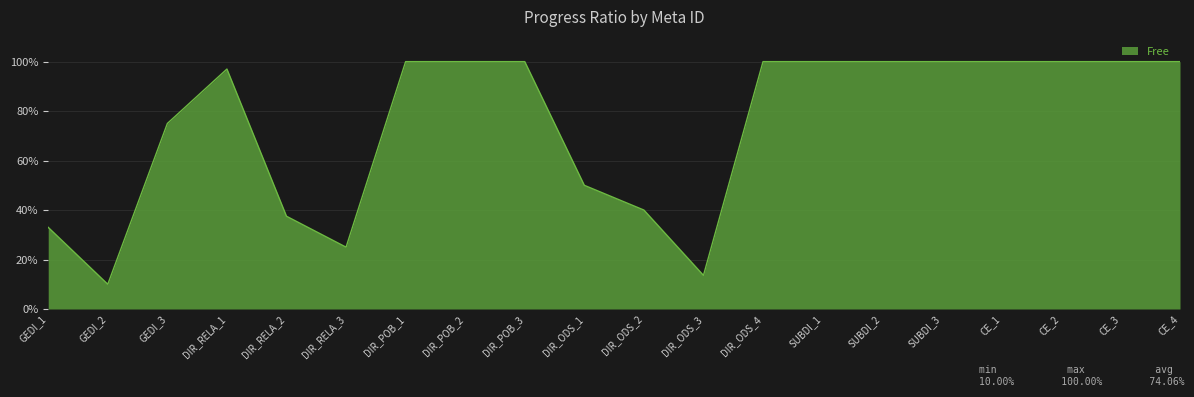

List the labels in order of value, largest first.

DIR_POB_1, DIR_POB_2, DIR_POB_3, DIR_ODS_4, SUBDI_1, SUBDI_2, SUBDI_3, CE_1, CE_2, CE_3, CE_4, DIR_RELA_1, GEDI_3, DIR_ODS_1, DIR_ODS_2, DIR_RELA_2, GEDI_1, DIR_RELA_3, DIR_ODS_3, GEDI_2